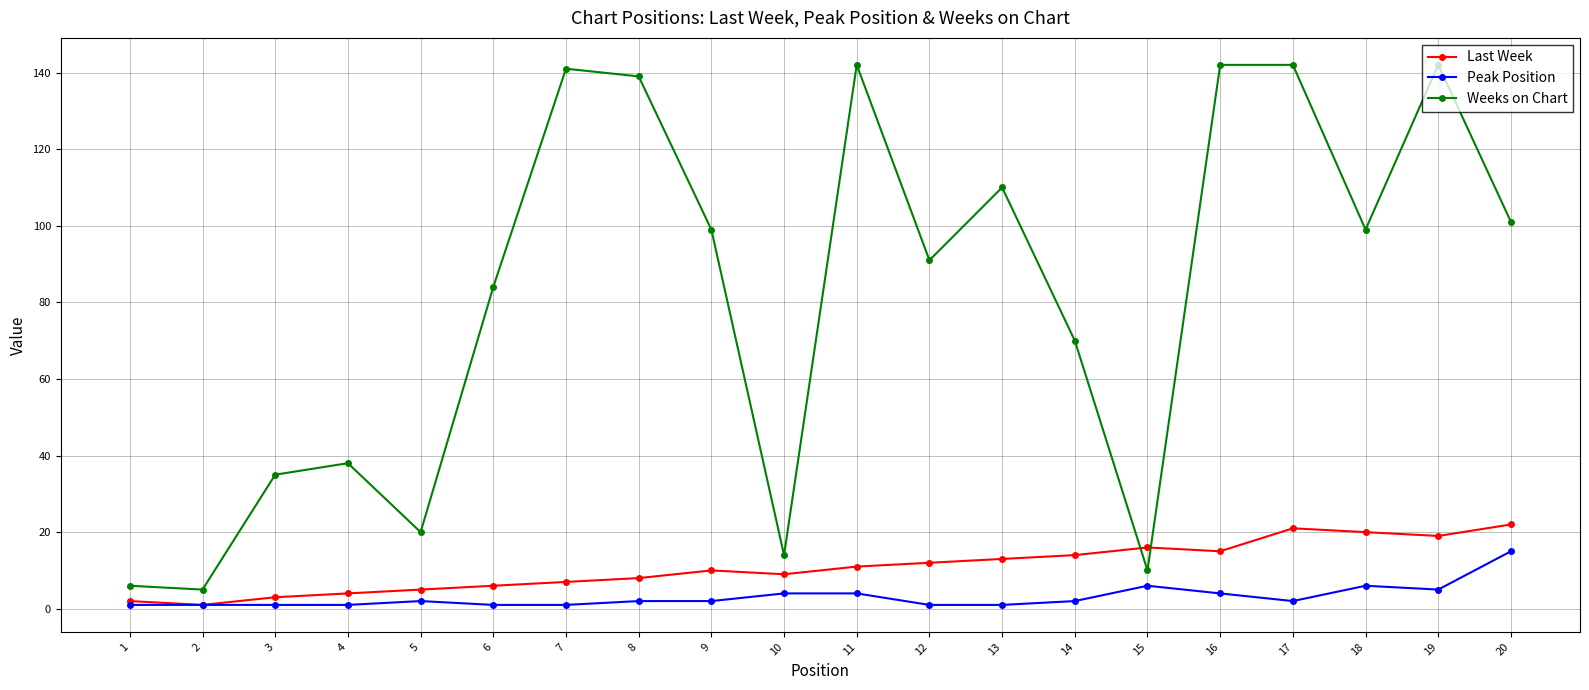

At how many categories does at least one series exceed 56?

13